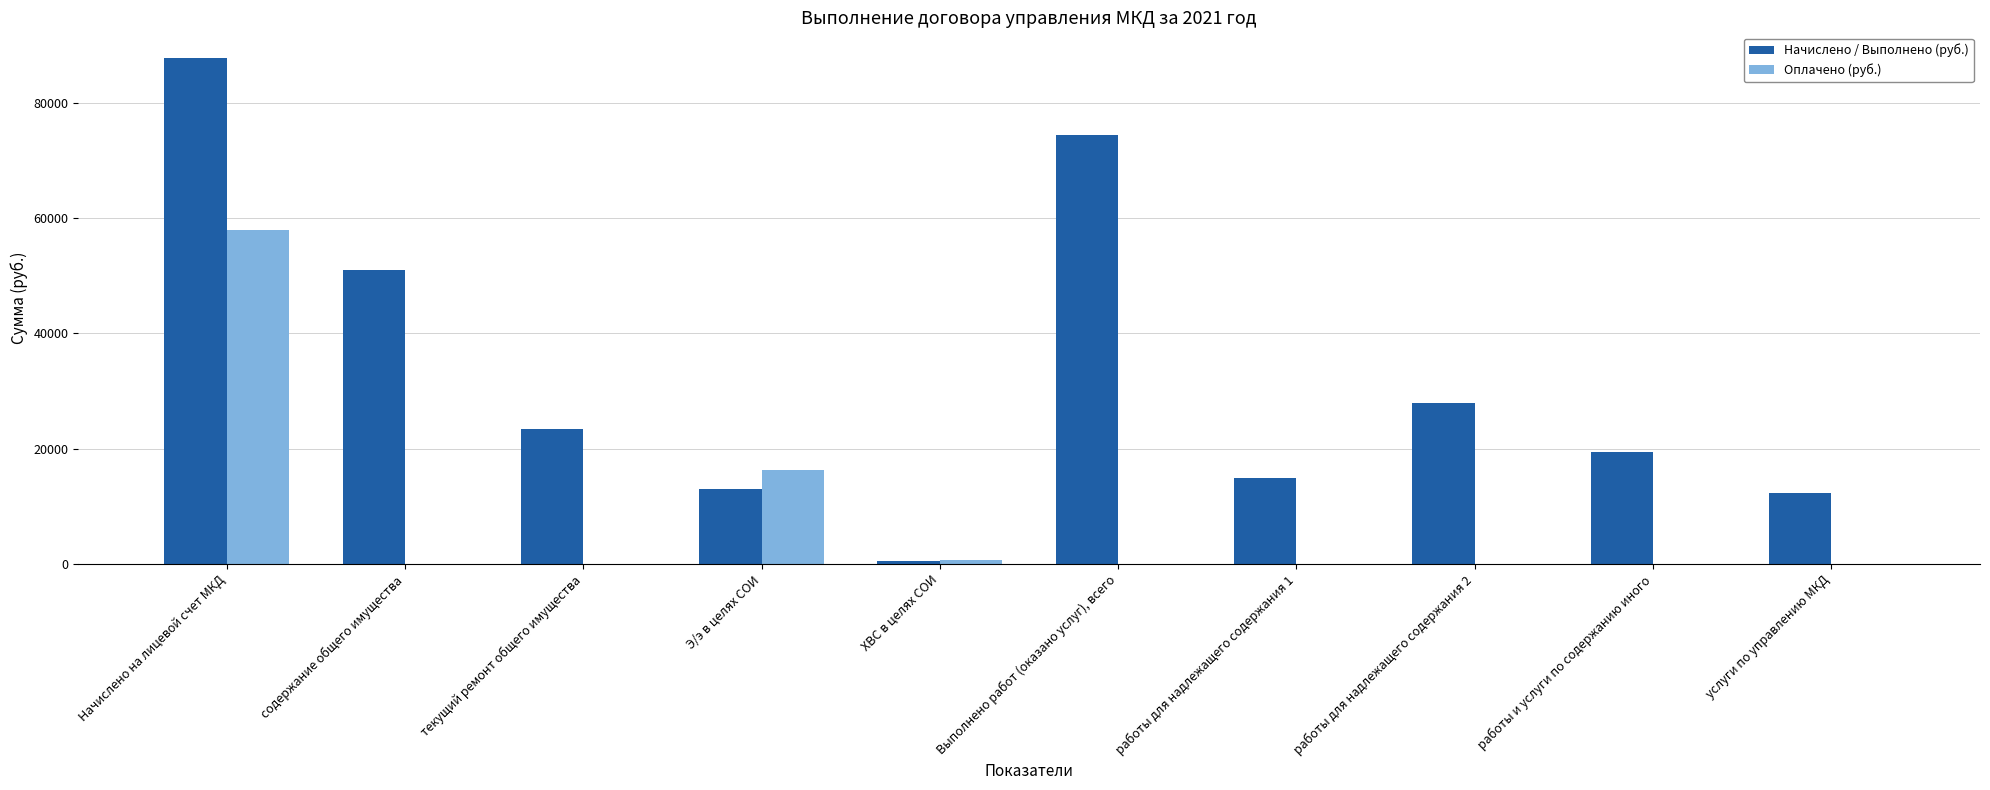

Are the bars horizontal?

No